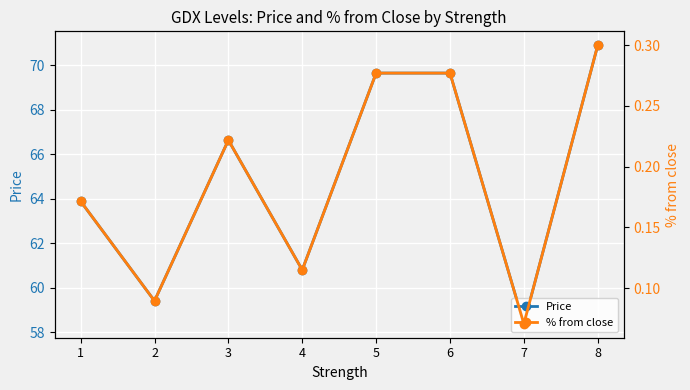

True or false: Price has a value of 118.4 at 8.

False